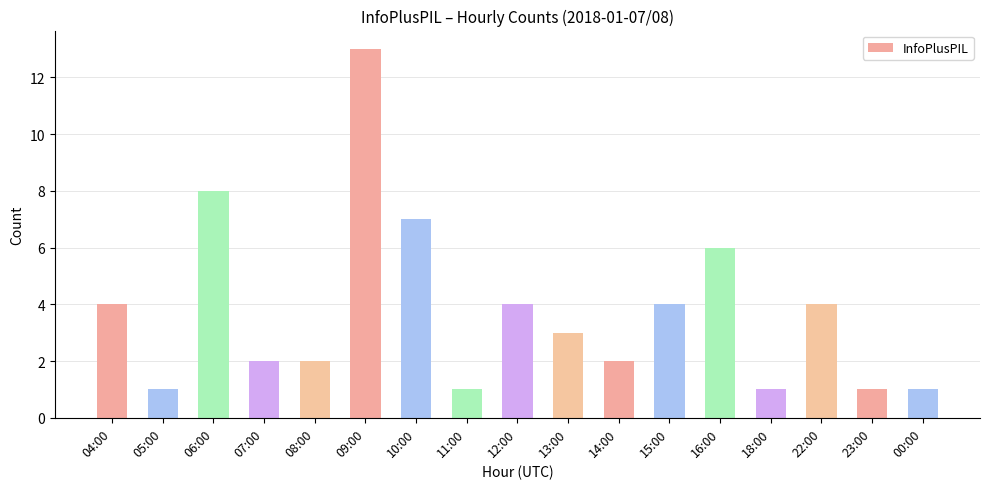

Does the chart contain stacked bars?

No